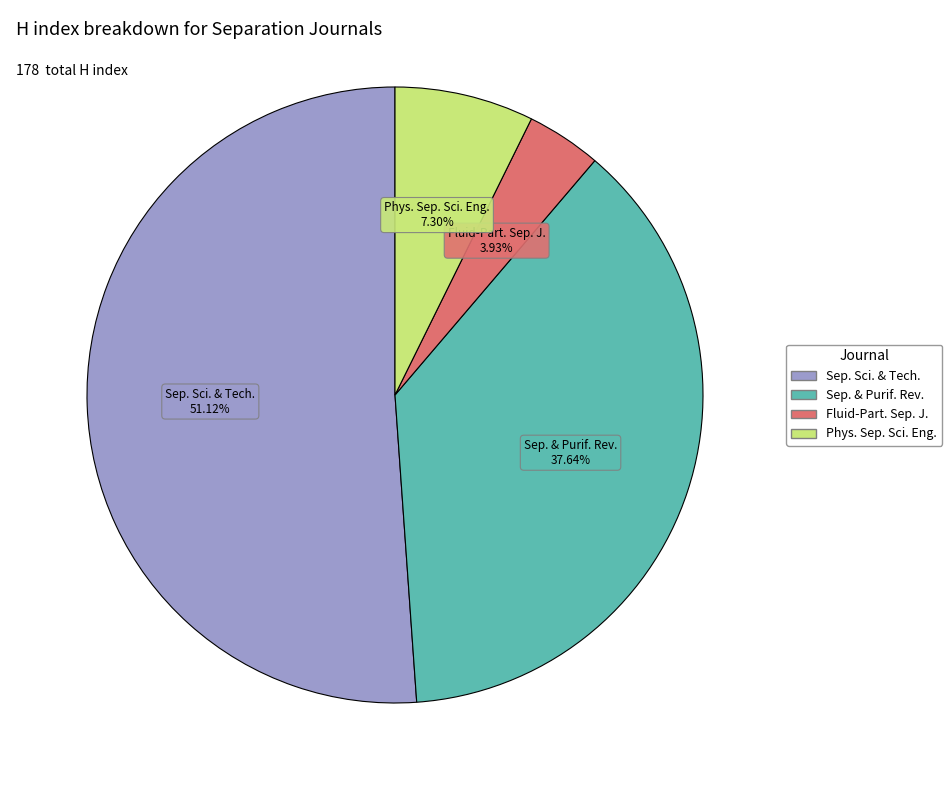

Does any single category account for the majority?

Yes